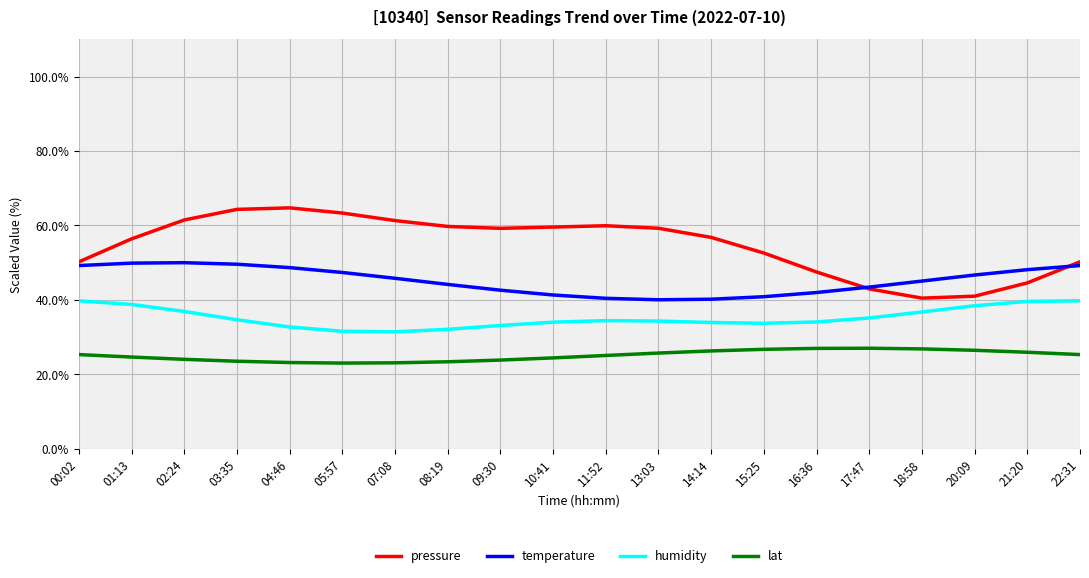

What position from the left is 01:13?

2